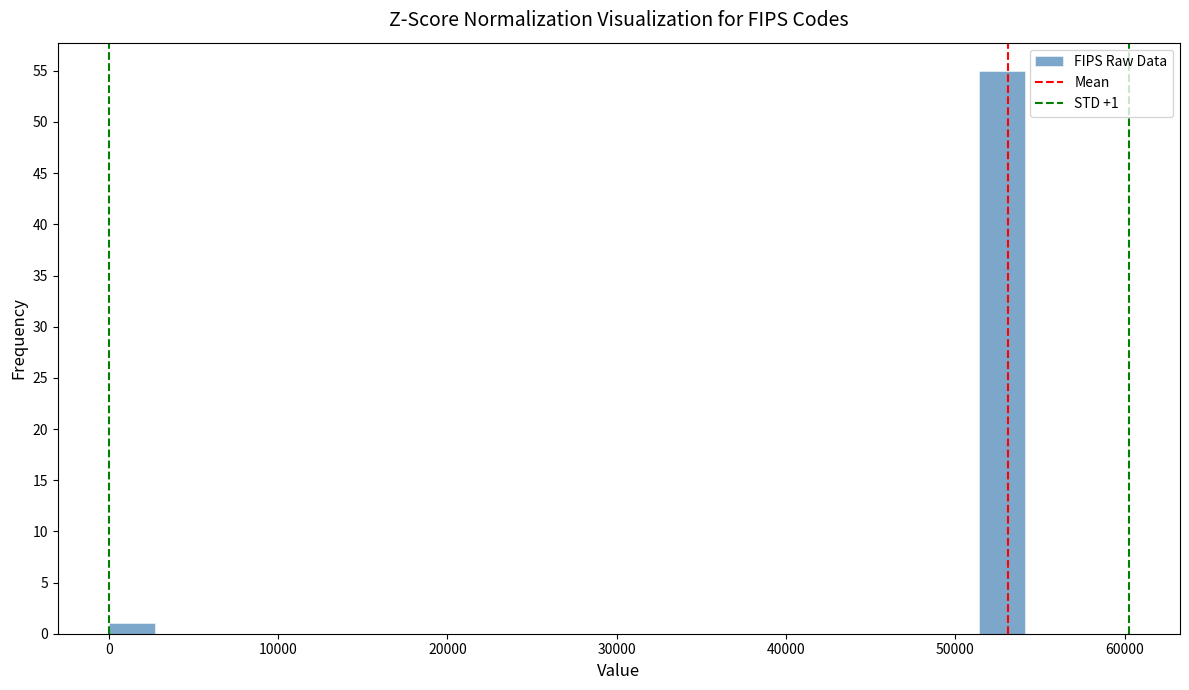

Read against the x-axis, roughly where is the centre of the tallest bar?

53000